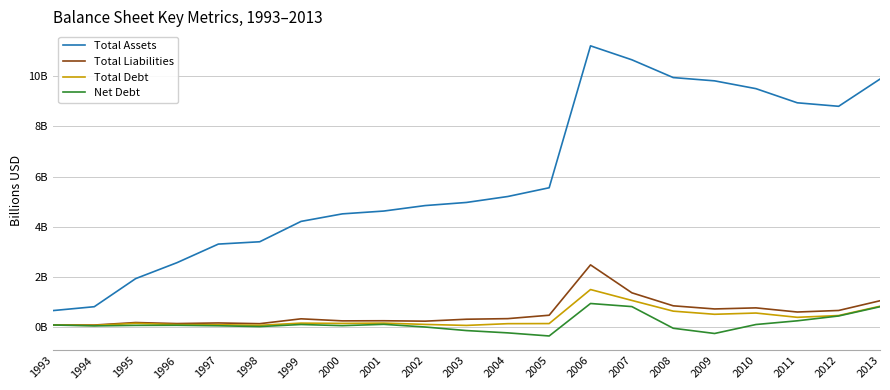

Does the chart have visible grid lines?

Yes